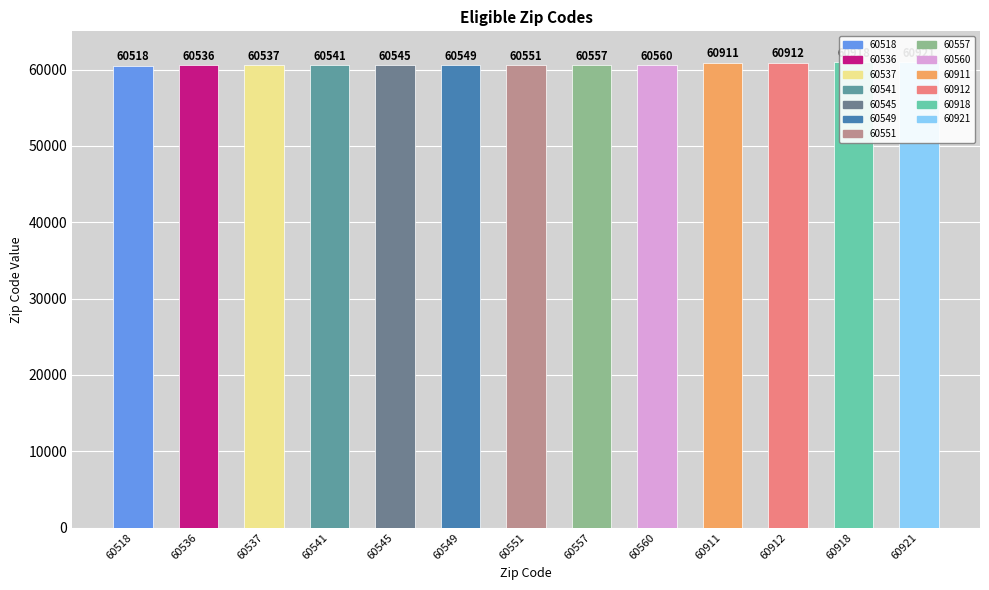

What is the value of the 12th bar from the left?

60918